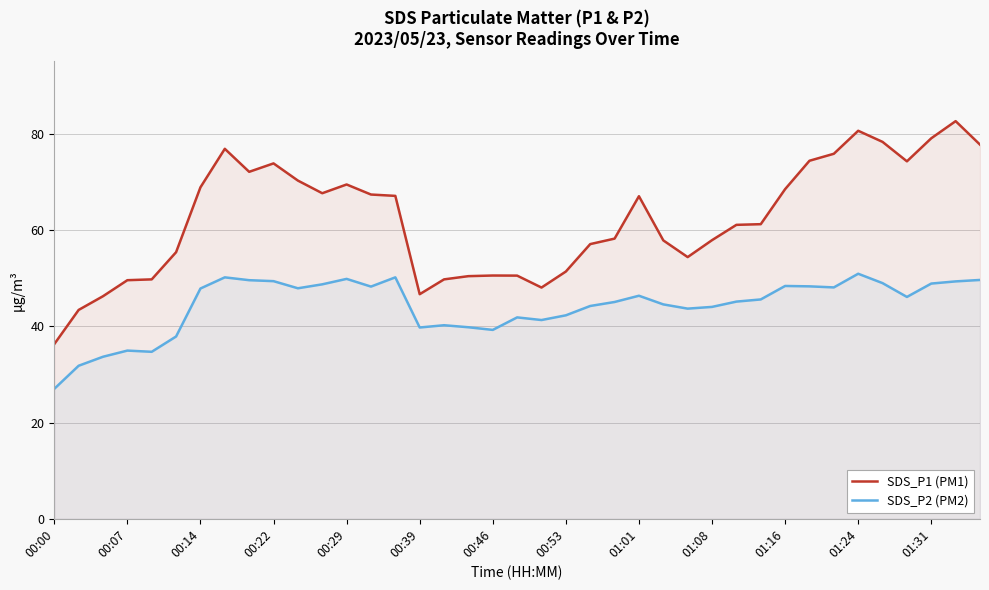

How many series are shown in this chart?

2